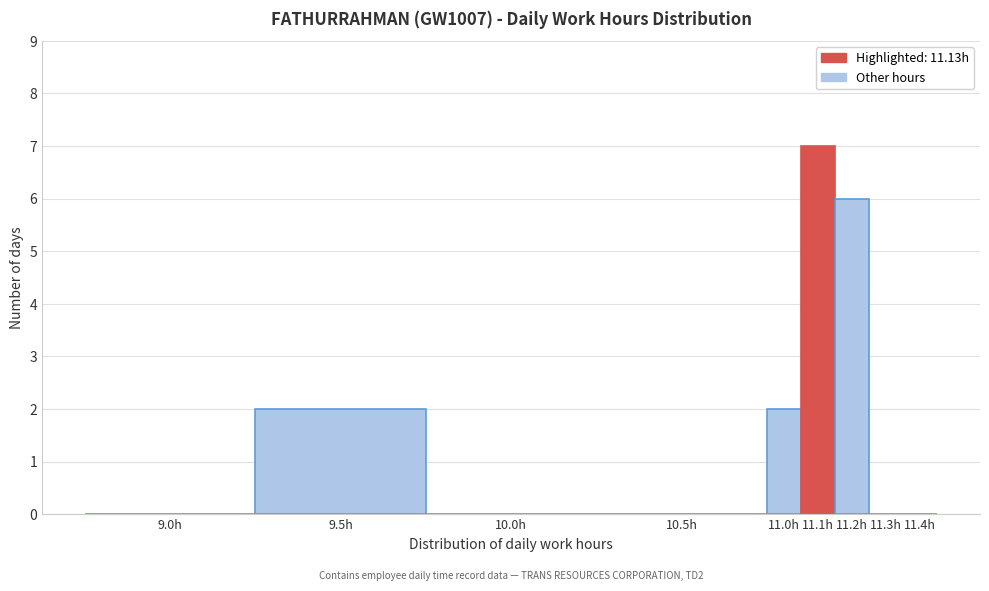

Reading left to right, list all the values displayed in this chart.

9.0h=0	9.5h=2	10.0h=0	10.5h=0	11.0h=2	11.1h=7	11.2h=6	11.3h=0	11.4h=0